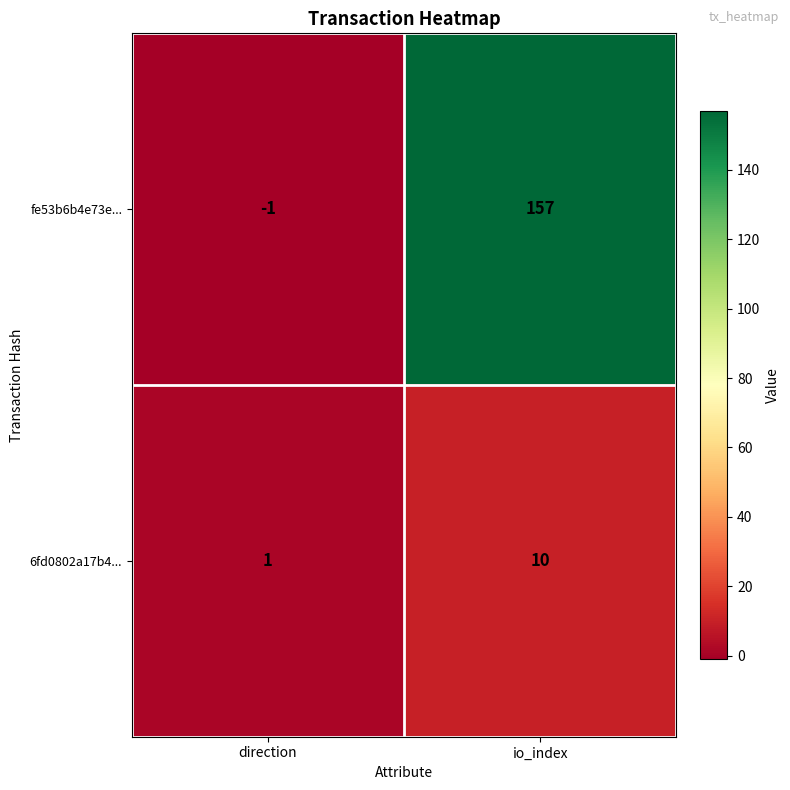

How many values in the 6fd0802a17b4... series are below 10?

1